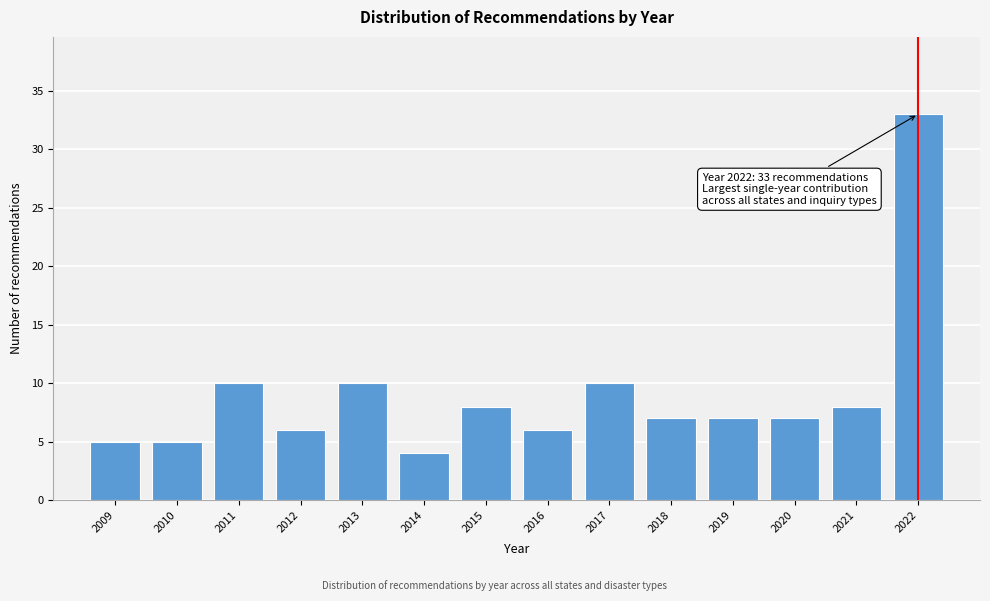

Reading left to right, transcribe all the data shown in this chart.

5	5	10	6	10	4	8	6	10	7	7	7	8	33